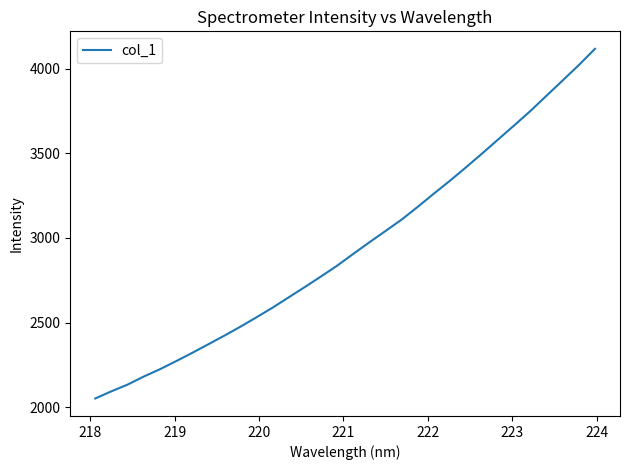

What is the maximum value shown in the chart?

4117.1